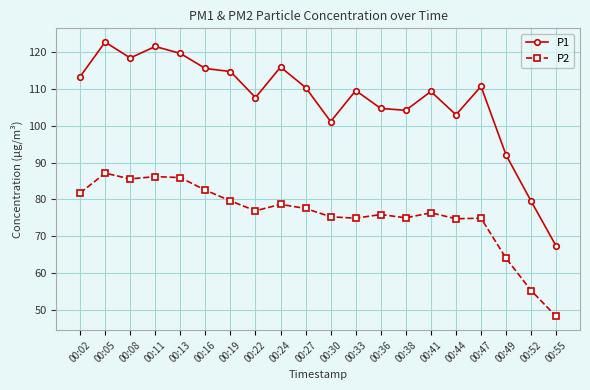

True or false: P2 has a value of 48.3 at 00:55.

True